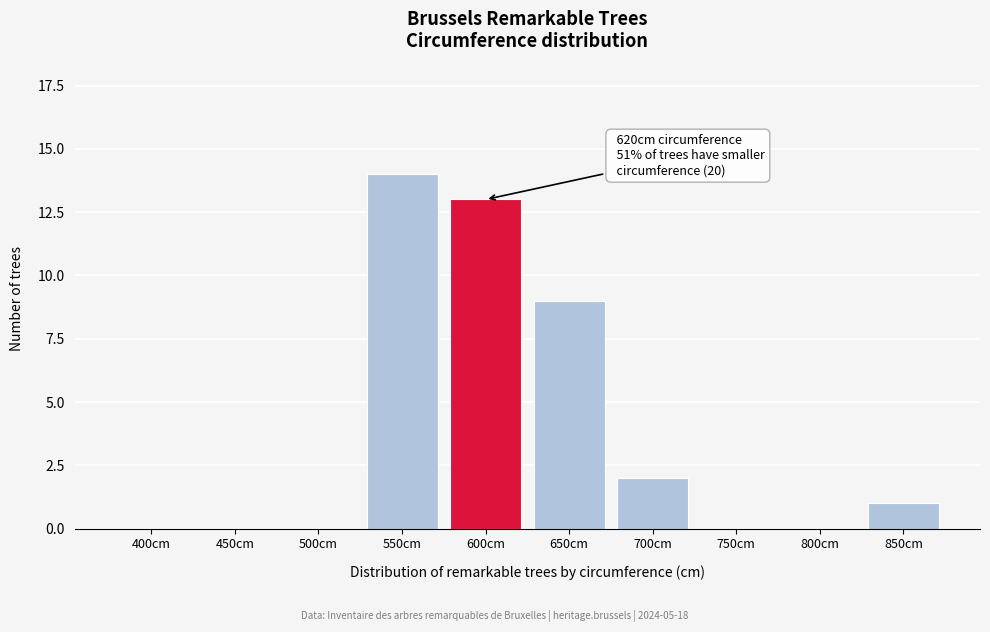

Reading left to right, extract all data points from this chart.

400cm=0	450cm=0	500cm=0	550cm=14	600cm=13	650cm=9	700cm=2	750cm=0	800cm=0	850cm=1